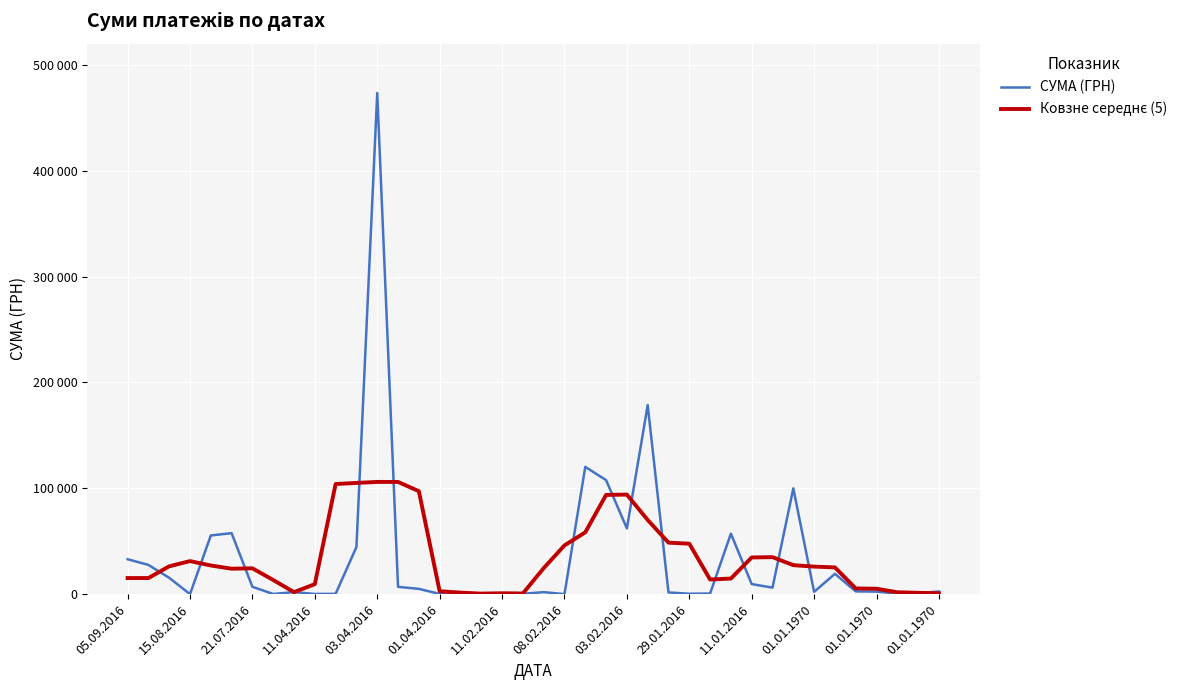

Does the chart display data point markers on the line(s)?

No